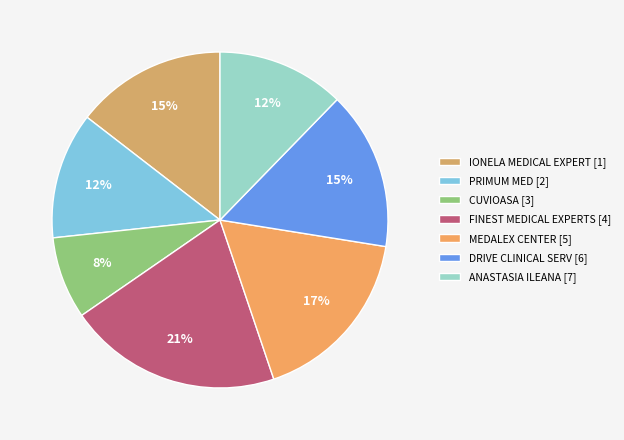

To the nearest percent, what percentage of the pie is MEDALEX CENTER?

17%